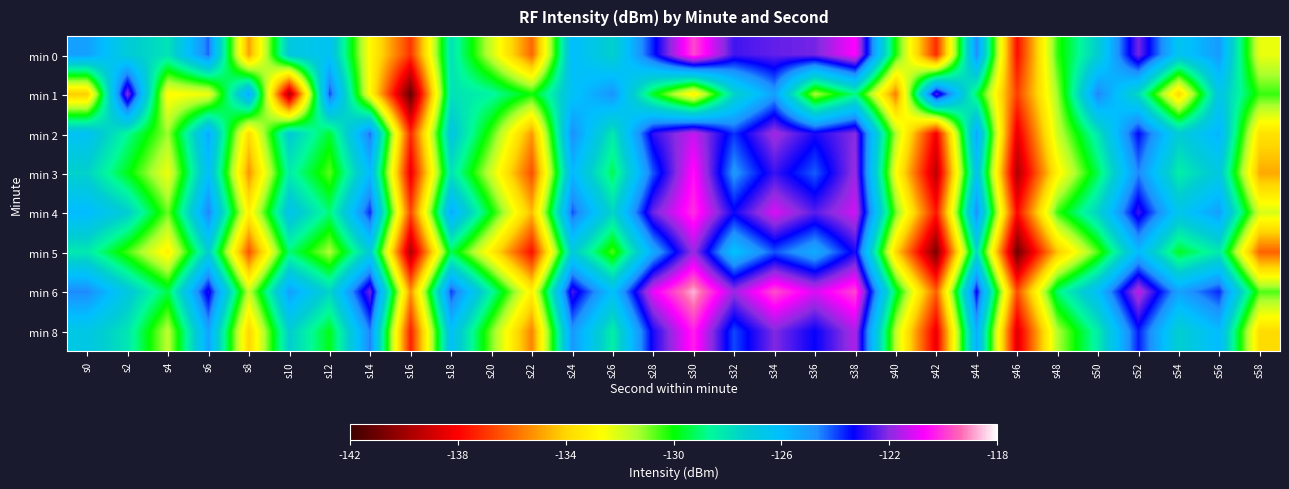

What is the difference between the highest and lowest values at s34?

5.4